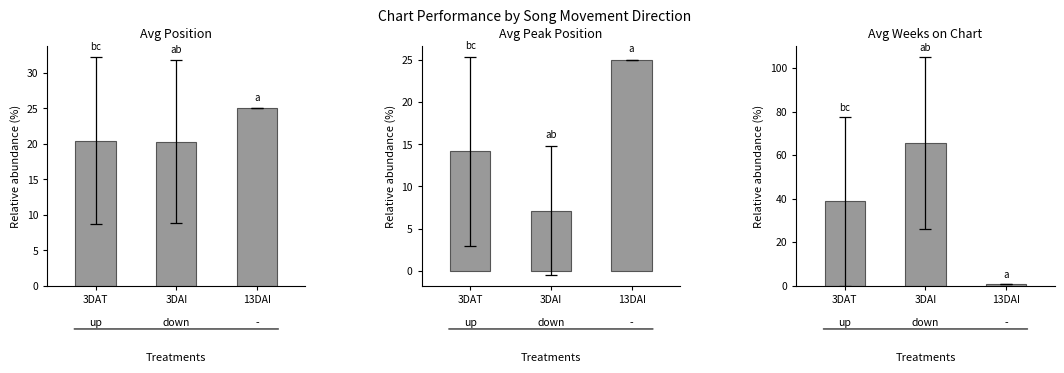

What is the difference between the highest and lowest values at 3DAI

down?

58.4